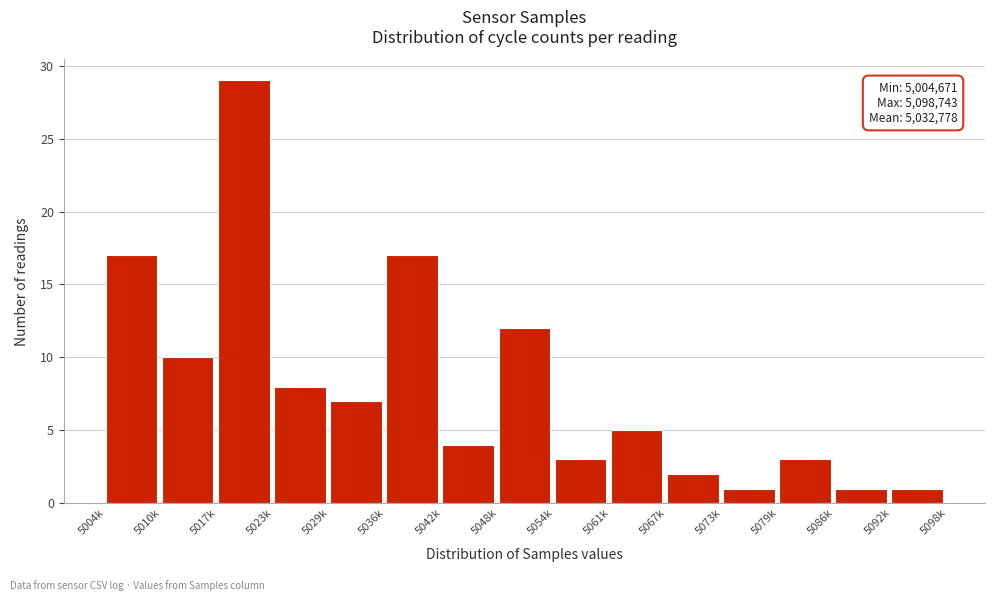

Reading right to left, what are all the values shown in this chart?

5092k=1	5086k=1	5079k=3	5073k=1	5067k=2	5061k=5	5054k=3	5048k=12	5042k=4	5036k=17	5029k=7	5023k=8	5017k=29	5010k=10	5004k=17